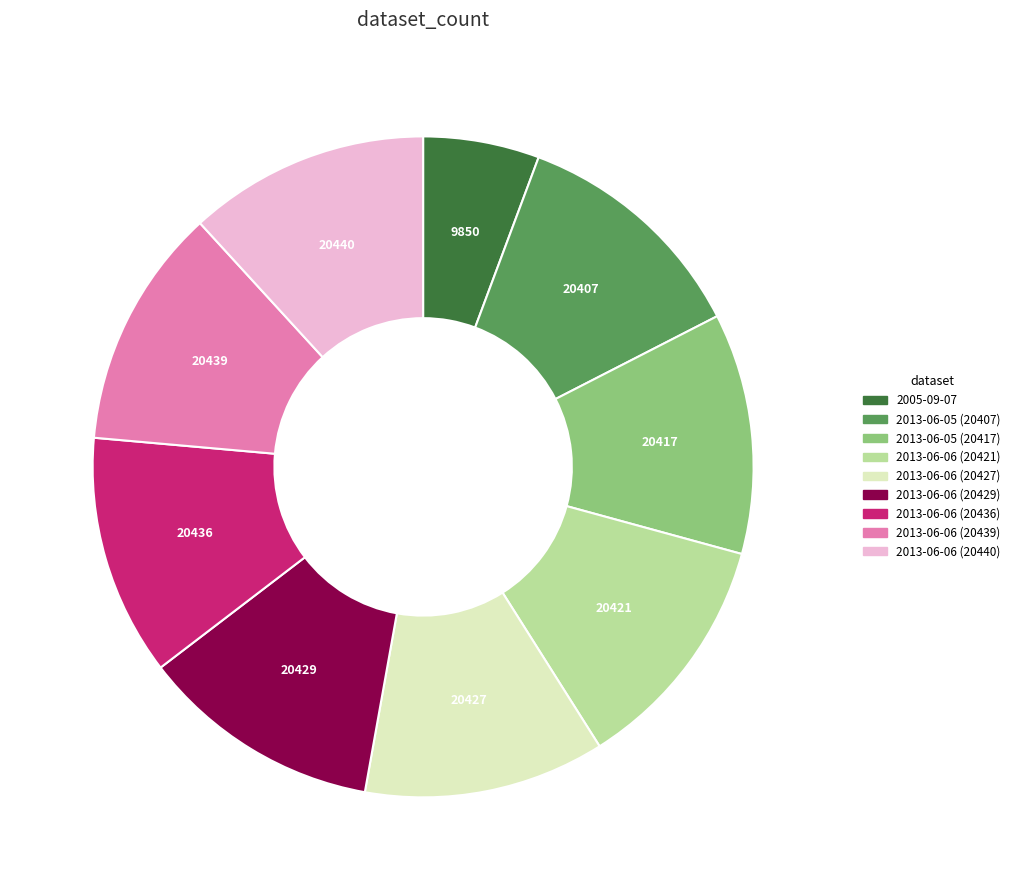

What is the ratio of the value at 2013-06-06 (20421) to the value at 2013-06-05 (20417)?

1.0